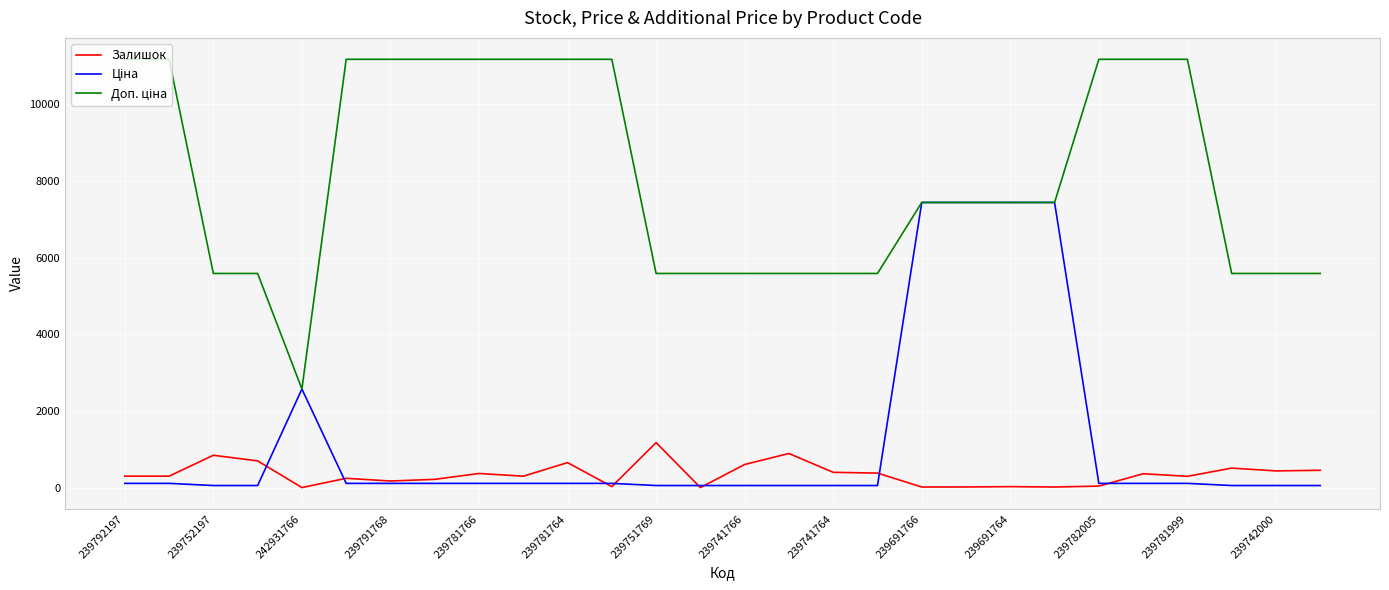

What is the greatest value displayed?

11169.0